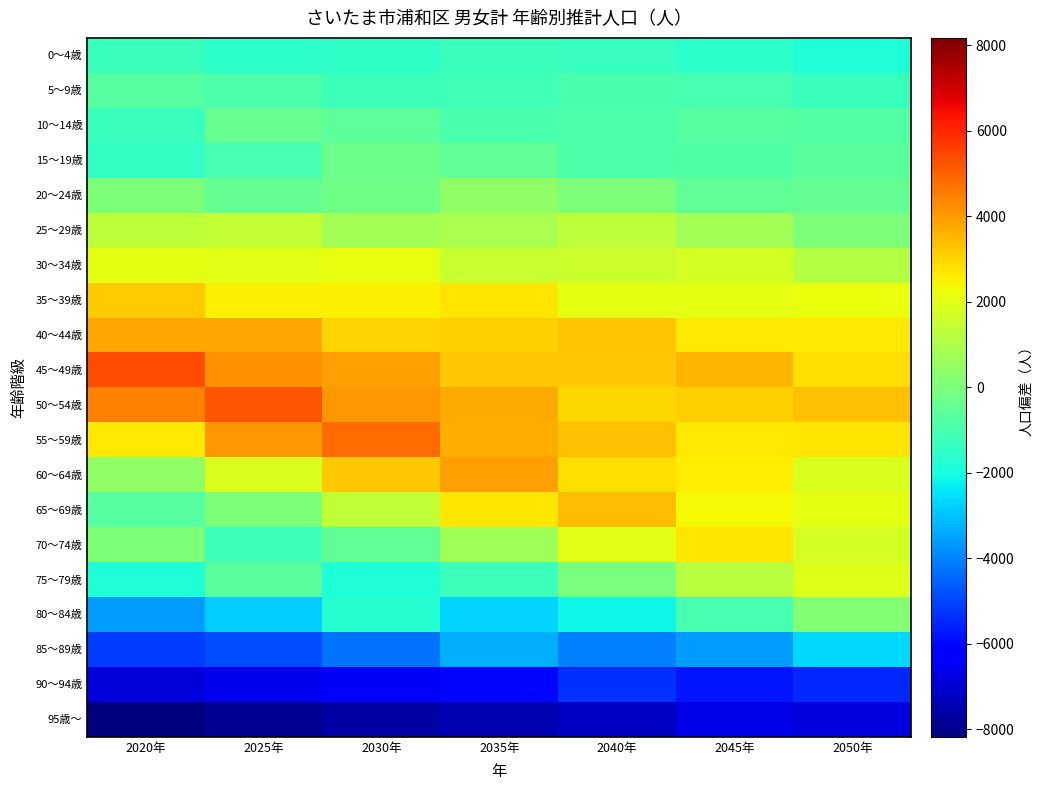

Reading left to right, transcribe all the data shown in this chart.

0～4歳: 2020年=-1303.4	2025年=-1574.4	2030年=-1504.4	2035年=-1303.4	2040年=-1383.4	2045年=-1576.4	2050年=-1848.4
5～9歳: 2020年=-727.4	2025年=-920.4	2030年=-1249.4	2035年=-1171.4	2040年=-969.4	2045年=-1067.4	2050年=-1282.4
10～14歳: 2020年=-1290.4	2025年=-389.4	2030年=-600.4	2035年=-990.4	2040年=-911.4	2045年=-710.4	2050年=-819.4
15～19歳: 2020年=-1409.4	2025年=-1076.4	2030年=-272.4	2035年=-524.4	2040年=-954.4	2045年=-889.4	2050年=-702.4
20～24歳: 2020年=41.6	2025年=-459.4	2030年=-203.4	2035年=400.6	2040年=42.6	2045年=-526.4	2050年=-495.4
25～29歳: 2020年=1322.6	2025年=1466.6	2030年=816.6	2035年=953.6	2040年=1295.6	2045年=774.6	2050年=26.6
30～34歳: 2020年=2058.6	2025年=2012.6	2030年=2141.6	2035年=1512.6	2040年=1567.6	2045年=1736.6	2050年=1110.6
35～39歳: 2020年=3153.6	2025年=2530.6	2030年=2513.6	2035年=2712.6	2040年=2075.6	2045年=2091.6	2050年=2187.6
40～44歳: 2020年=3823.6	2025年=3771.6	2030年=3039.6	2035年=3076.6	2040年=3314.6	2045年=2655.6	2050年=2653.6
45～49歳: 2020年=5306.6	2025年=4168.6	2030年=3954.6	2035年=3196.6	2040年=3256.6	2045年=3512.6	2050年=2851.6
50～54歳: 2020年=4430.6	2025年=5184.6	2030年=4037.6	2035年=3750.6	2040年=2996.6	2045年=3071.6	2050年=3337.6
55～59歳: 2020年=2650.6	2025年=4085.6	2030年=4806.6	2035年=3687.6	2040年=3368.6	2045年=2640.6	2050年=2735.6
60～64歳: 2020年=440.6	2025年=1863.6	2030年=3218.6	2035年=3943.6	2040年=2870.6	2045年=2555.6	2050年=1889.6
65～69歳: 2020年=-713.4	2025年=23.6	2030年=1360.6	2035年=2693.6	2040年=3429.6	2045年=2389.6	2050年=2082.6
70～74歳: 2020年=62.6	2025年=-1224.4	2030年=-565.4	2035年=711.6	2040年=2001.6	2045年=2731.6	2050年=1754.6
75～79歳: 2020年=-1850.4	2025年=-667.4	2030年=-1847.4	2035年=-1243.4	2040年=-34.4	2045年=1202.6	2050年=1924.6
80～84歳: 2020年=-3591.4	2025年=-2812.4	2030年=-1679.4	2035年=-2702.4	2040年=-2152.4	2045年=-1031.4	2050年=132.6
85～89歳: 2020年=-5120.4	2025年=-4879.4	2030年=-4248.4	2035年=-3271.4	2040年=-4050.4	2045年=-3583.4	2050年=-2626.4
90～94歳: 2020年=-6896.4	2025年=-6605.4	2030年=-6440.4	2035年=-6013.4	2040年=-5306.4	2045年=-5778.4	2050年=-5429.4
95歳～: 2020年=-8174.4	2025年=-7881.4	2030年=-7615.4	2035年=-7435.4	2040年=-7191.4	2045年=-6652.4	2050年=-6770.4